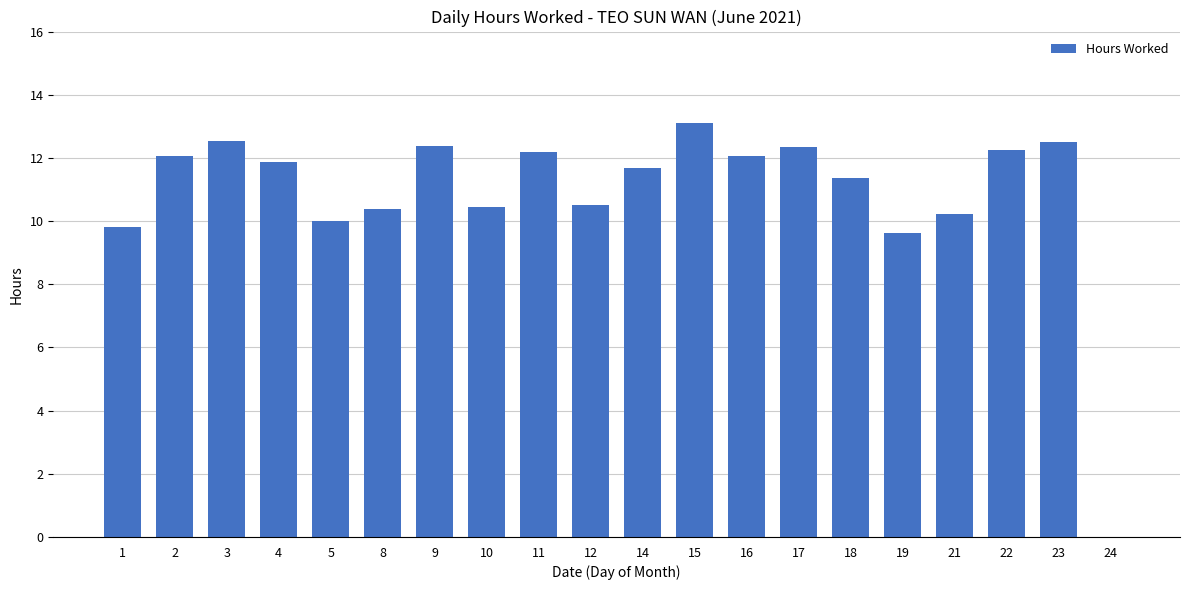

What is the ratio of the value at 8 to the value at 23?

0.8